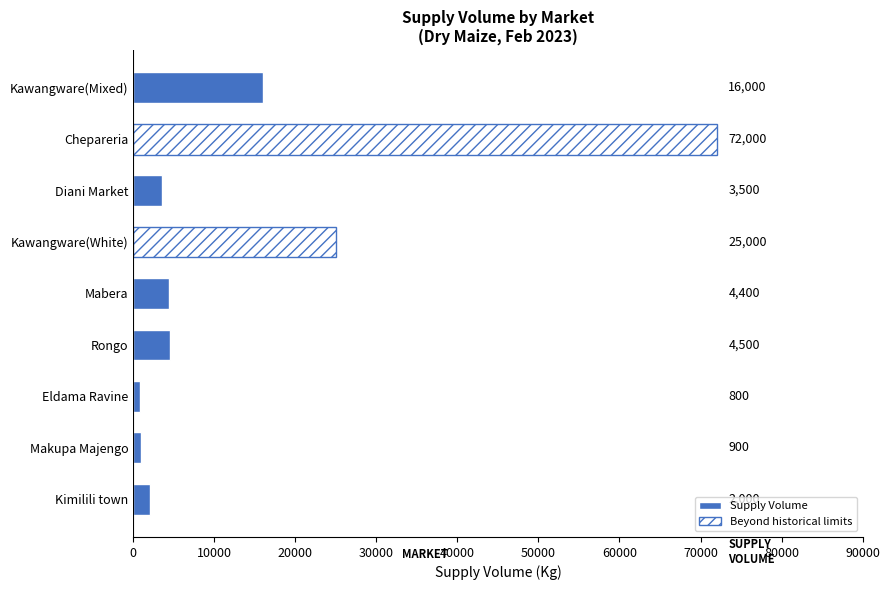

What is the maximum value shown in the chart?

72000